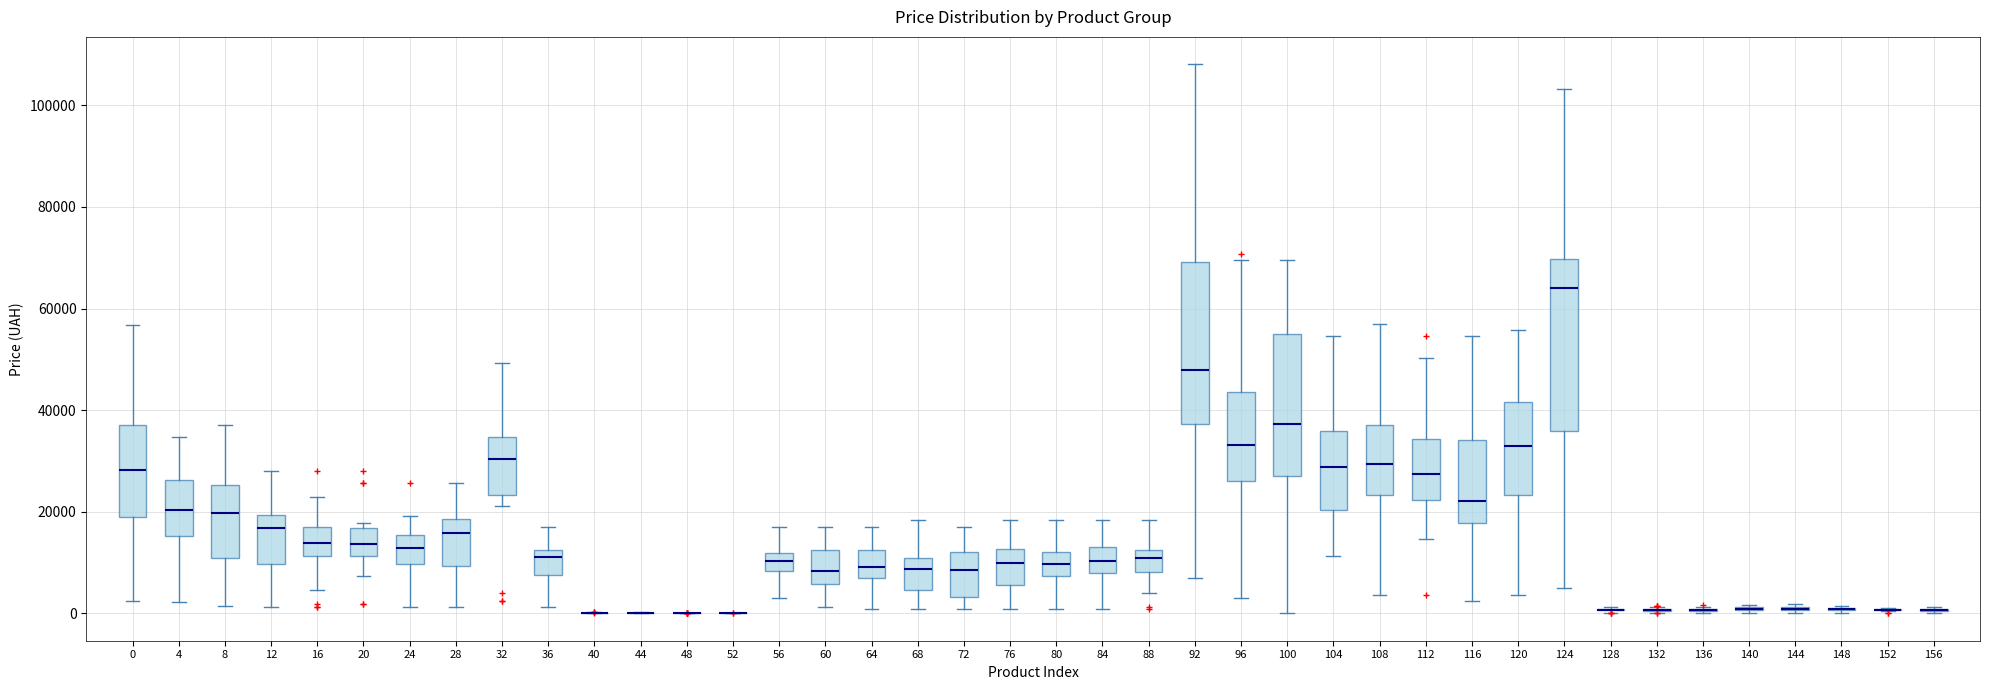

Reading left to right, transcribe this box plot: for each box, give where its median line is, the range the box spans, and where its two whiskers end, as read against the y-axis. The values are not printed on the chart, so give them approximately, as read against the axis.

0: median 28000, box 18000 to 38000, whiskers 2000 to 56000
4: median 20000, box 16000 to 26000, whiskers 2000 to 34000
8: median 20000, box 10000 to 26000, whiskers 2000 to 38000
12: median 16000, box 10000 to 20000, whiskers 2000 to 28000
16: median 14000, box 12000 to 16000, whiskers 4000 to 22000
20: median 14000, box 12000 to 16000, whiskers 8000 to 18000
24: median 12000, box 10000 to 16000, whiskers 2000 to 20000
28: median 16000, box 10000 to 18000, whiskers 2000 to 26000
32: median 30000, box 24000 to 34000, whiskers 22000 to 50000
36: median 12000 (just below the box's upper edge), box 8000 to 12000, whiskers 2000 to 16000
40: box collapsed to a line at 0, whiskers 0 to 0
44: box collapsed to a line at 0, whiskers 0 to 0
48: box collapsed to a line at 0, whiskers 0 to 0
52: box collapsed to a line at 0, whiskers 0 to 0
56: median 10000, box 8000 to 12000, whiskers 4000 to 16000
60: median 8000, box 6000 to 12000, whiskers 2000 to 16000
64: median 10000, box 6000 to 12000, whiskers 0 to 16000
68: median 8000, box 4000 to 10000, whiskers 0 to 18000
72: median 8000, box 4000 to 12000, whiskers 0 to 16000
76: median 10000, box 6000 to 12000, whiskers 0 to 18000
80: median 10000, box 8000 to 12000, whiskers 0 to 18000
84: median 10000, box 8000 to 12000, whiskers 0 to 18000
88: median 10000, box 8000 to 12000, whiskers 4000 to 18000
92: median 48000, box 38000 to 70000, whiskers 8000 to 108000
96: median 34000, box 26000 to 44000, whiskers 4000 to 70000
100: median 38000, box 28000 to 54000, whiskers 0 to 70000
104: median 28000, box 20000 to 36000, whiskers 12000 to 54000
108: median 30000, box 24000 to 38000, whiskers 4000 to 56000
112: median 28000, box 22000 to 34000, whiskers 14000 to 50000
116: median 22000, box 18000 to 34000, whiskers 2000 to 54000
120: median 34000, box 24000 to 42000, whiskers 4000 to 56000
124: median 64000, box 36000 to 70000, whiskers 4000 to 104000
128: box collapsed to a line at 0, whiskers 0 to 2000
132: box collapsed to a line at 0, whiskers 0 to 2000
136: box collapsed to a line at 0, whiskers 0 to 2000
140: box collapsed to a line at 0, whiskers 0 to 2000
144: box collapsed to a line at 0, whiskers 0 to 2000
148: box collapsed to a line at 0, whiskers 0 to 2000
152: box collapsed to a line at 0, whiskers 0 to 2000
156: box collapsed to a line at 0, whiskers 0 to 2000